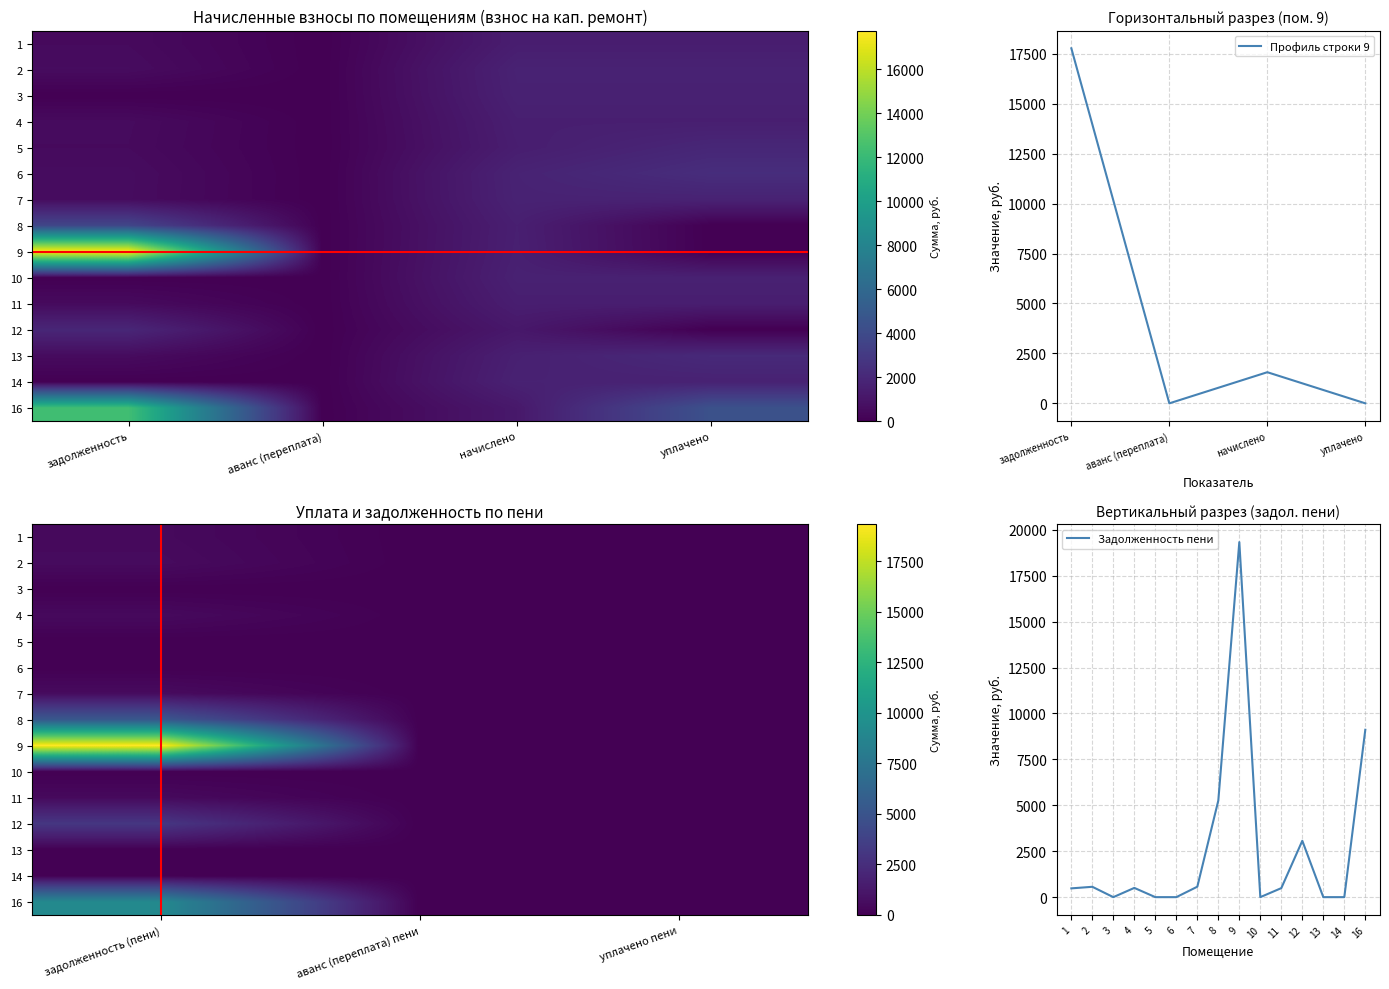

What is the difference between the highest and lowest values at 4?

4429.3